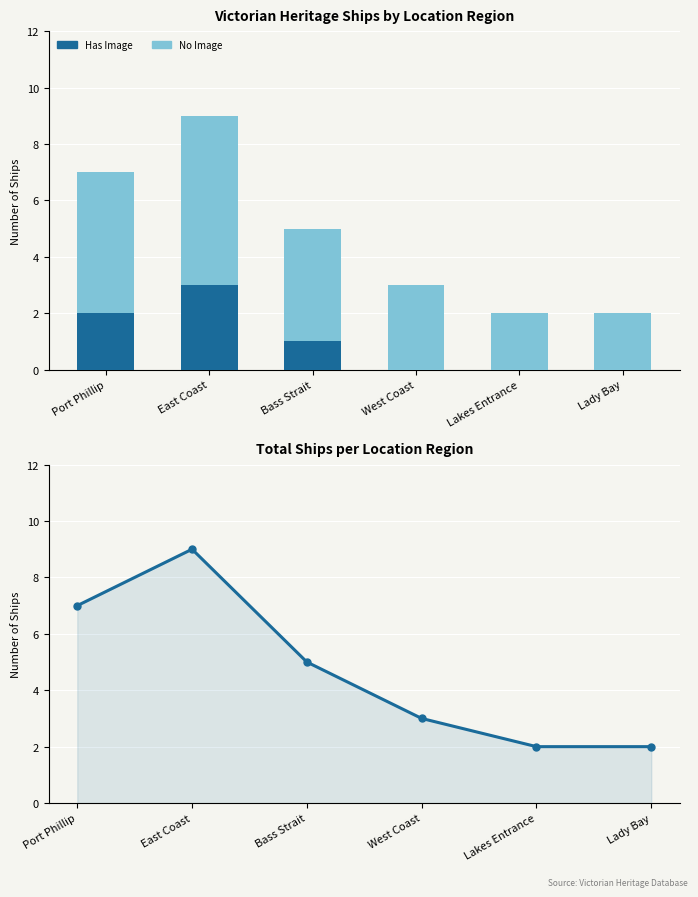

What is the label of the 3rd bar from the right?

West Coast